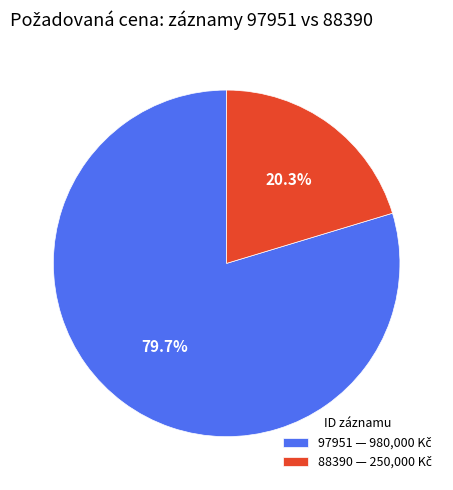

What is the smallest slice in the pie chart?

88390